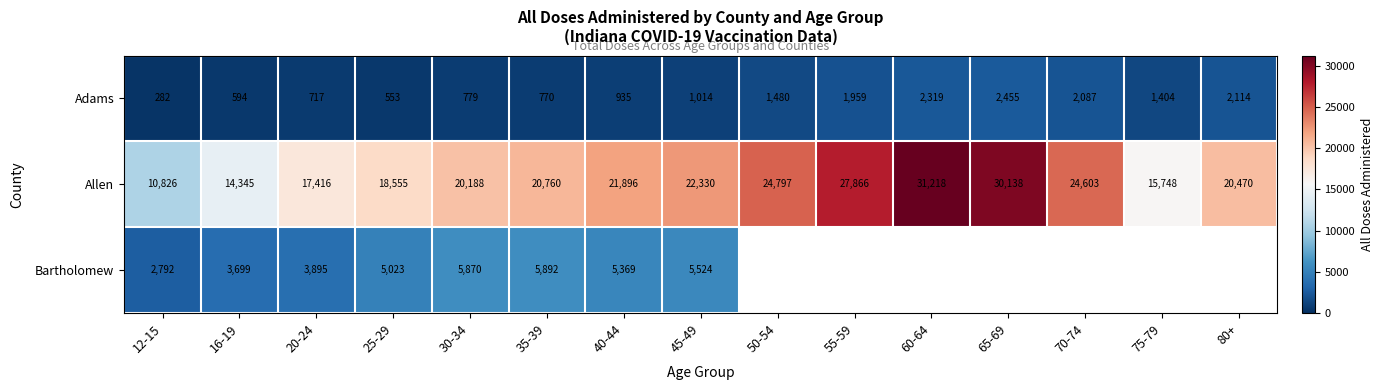

What is the difference between the highest and lowest values at 45-49?

21316